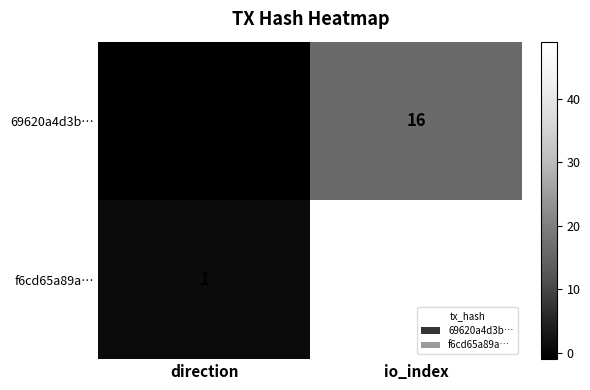

The value of f6cd65a89a… at direction is 1. True or false?

True